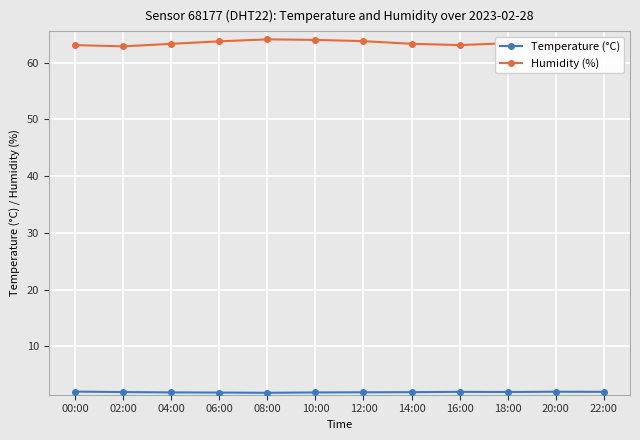

What is the minimum value shown in the chart?

1.8